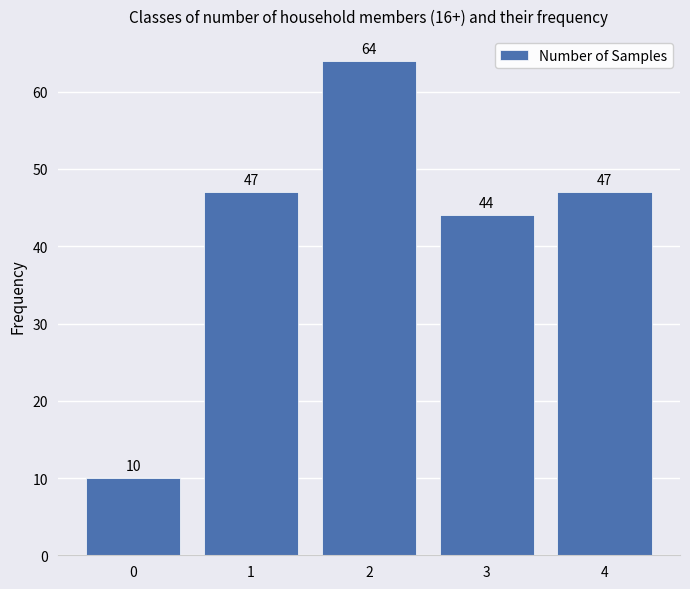

Reading right to left, what are all the values shown in this chart?

47	44	64	47	10